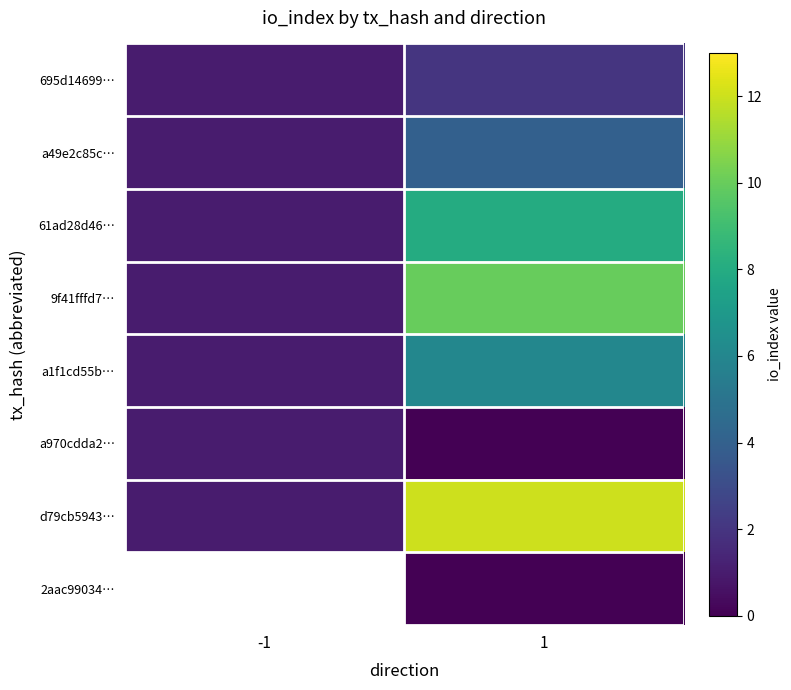

What is the lowest value of the a49e2c85c… series?

1.0